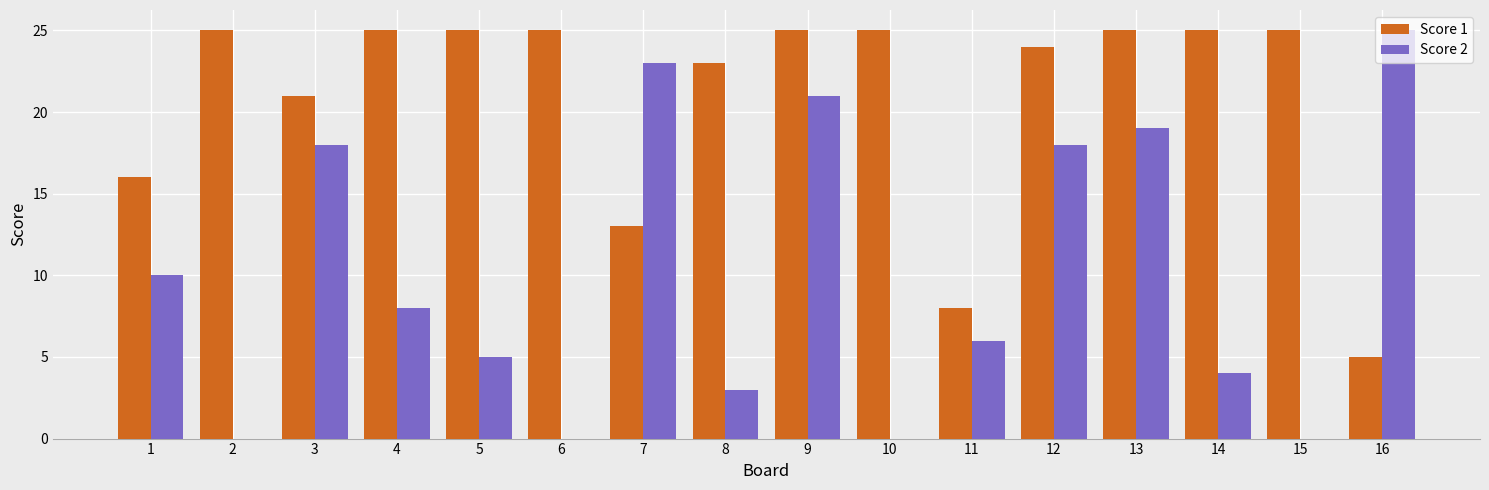

The value of Score 1 at 15 is 25. True or false?

True